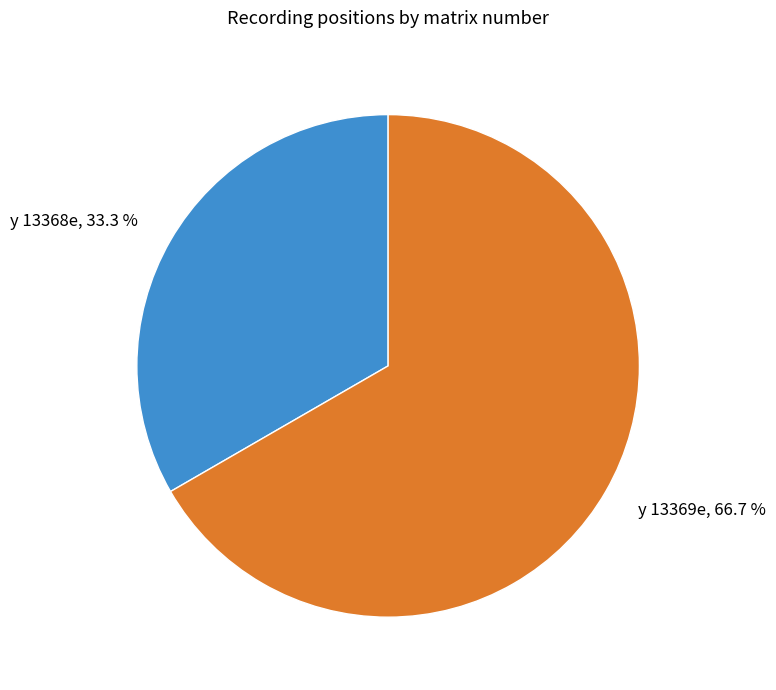

What percentage do y 13368e and y 13369e together represent?

100.0%